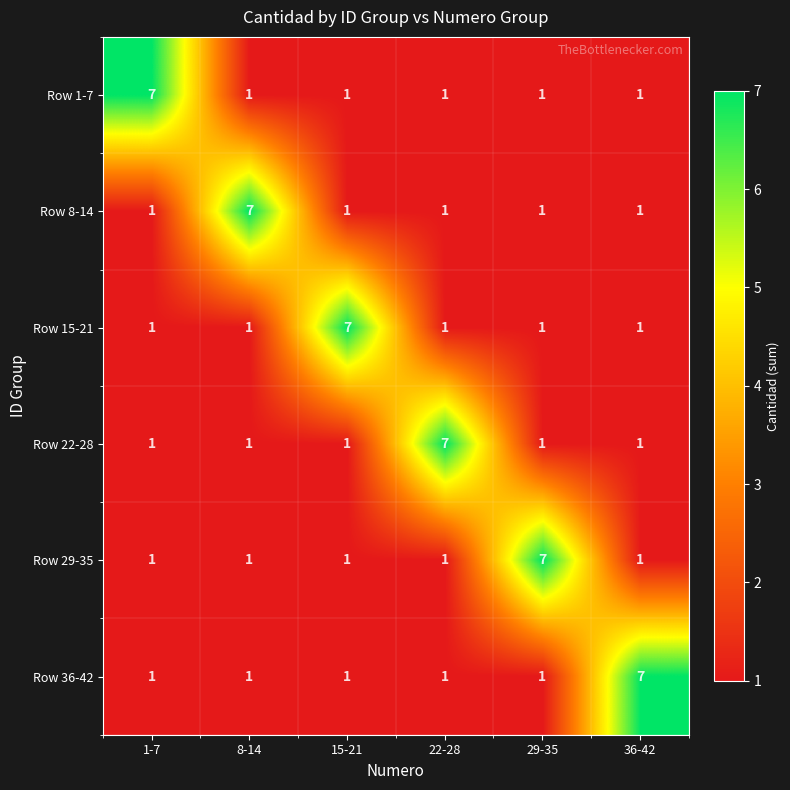

What is the difference between the highest and lowest values at 1-7?

6